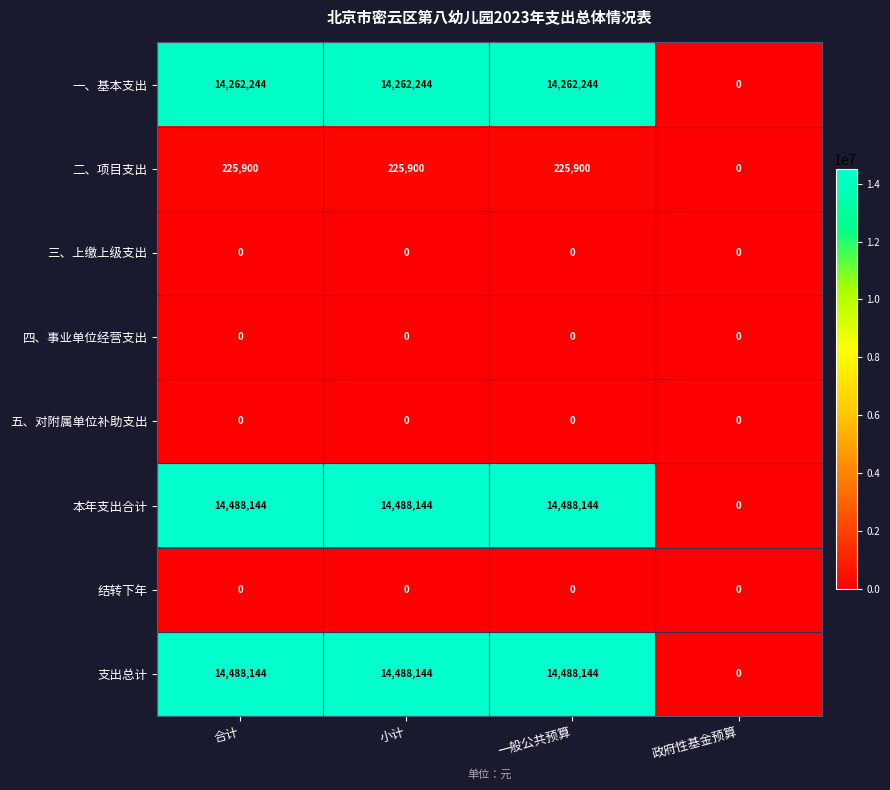

True or false: 本年支出合计 has a value of 4860133 at 小计.

False